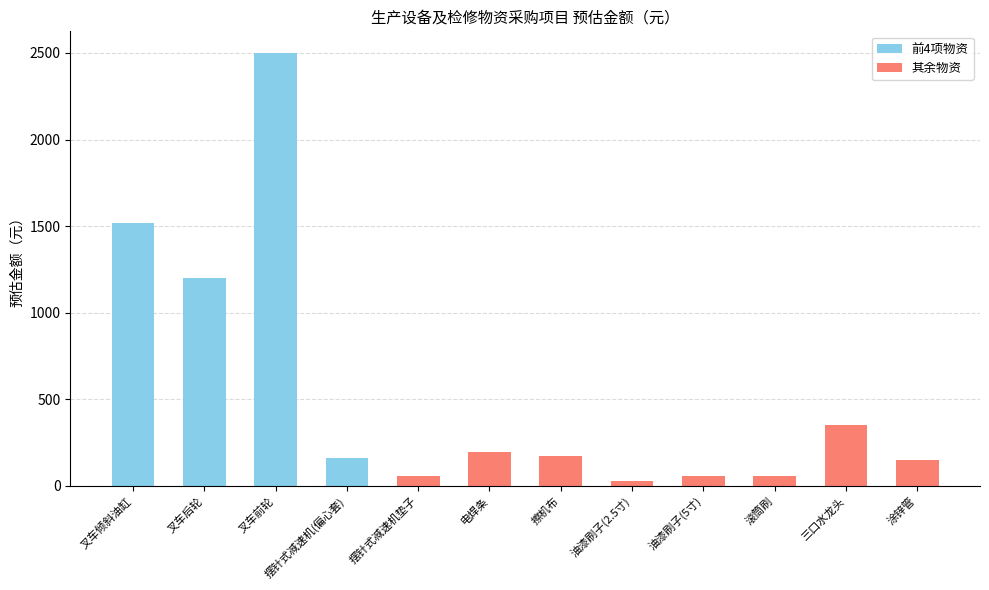

Which label corresponds to the largest value in the chart?

叉车前轮